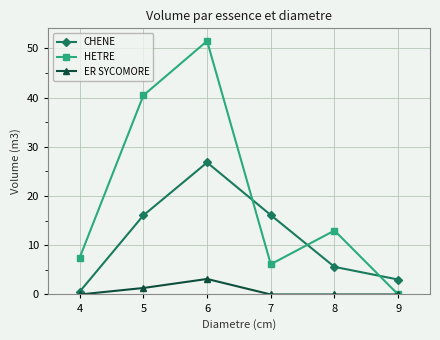

Where do CHENE and HETRE first cross each other?

6 and 7